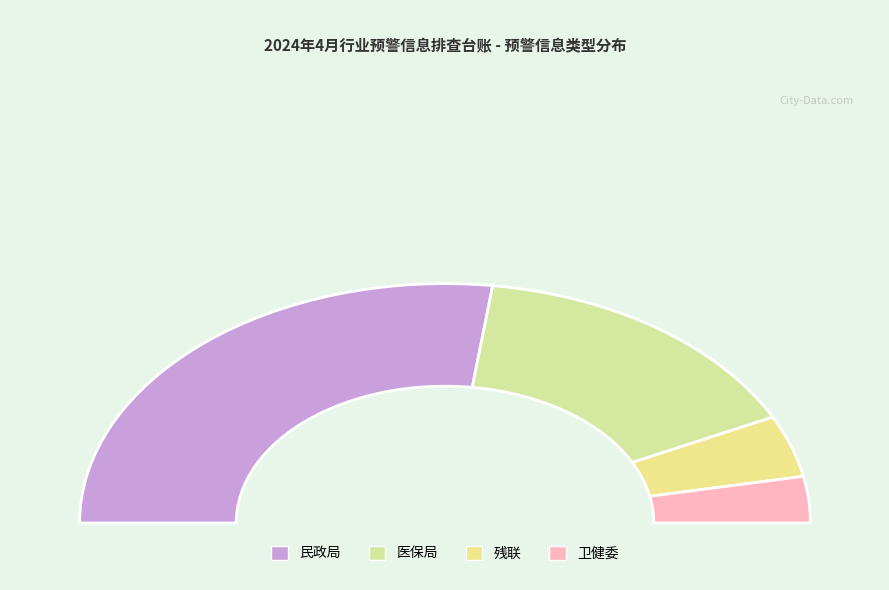

How many segments does this pie chart have?

4